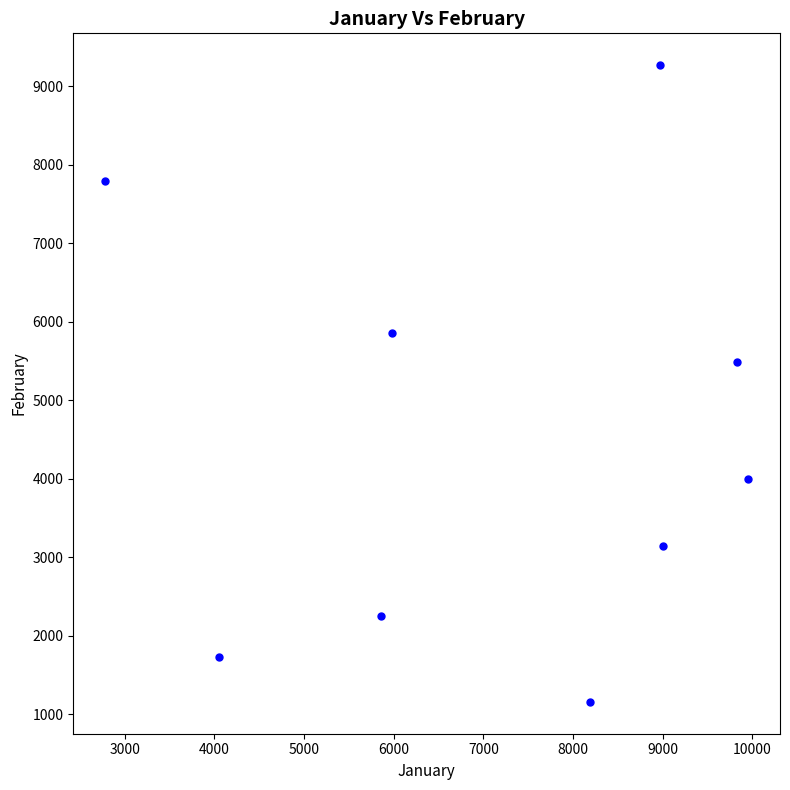

What is the range of Y values (max minus min)?

8114